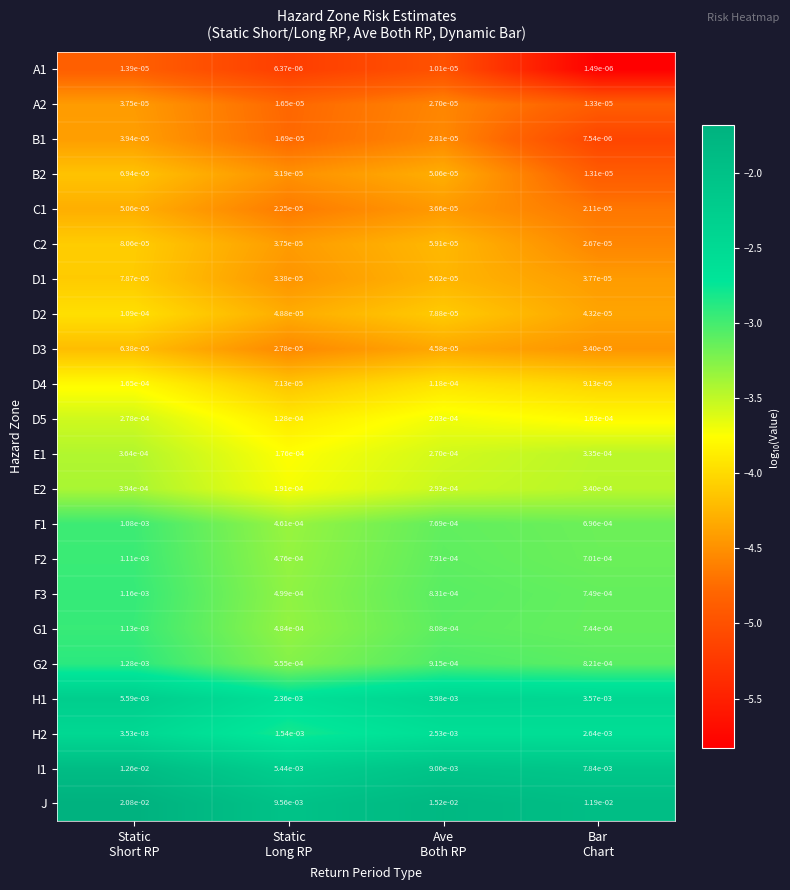

Which label corresponds to the smallest value in the chart?

Bar
Chart